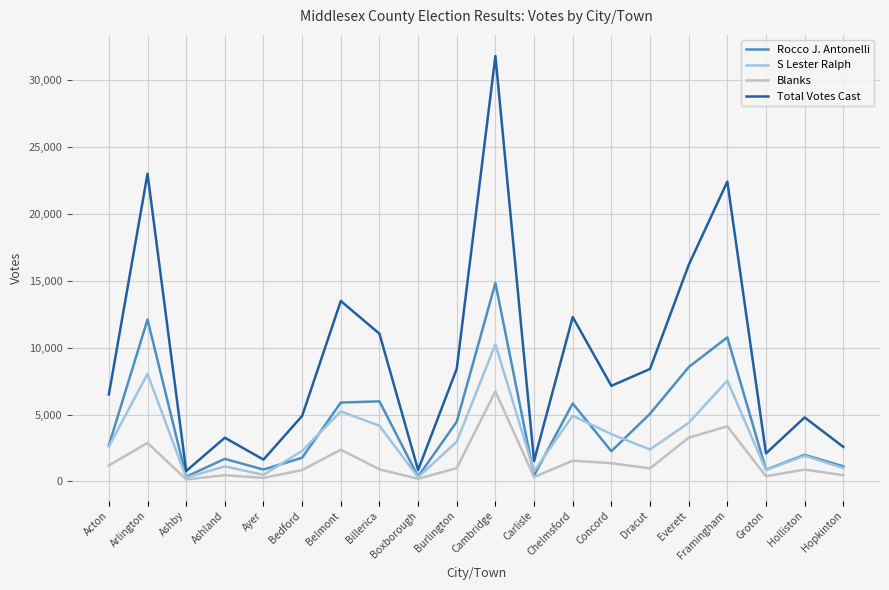

Which series has the largest range (max minus min)?

Total Votes Cast